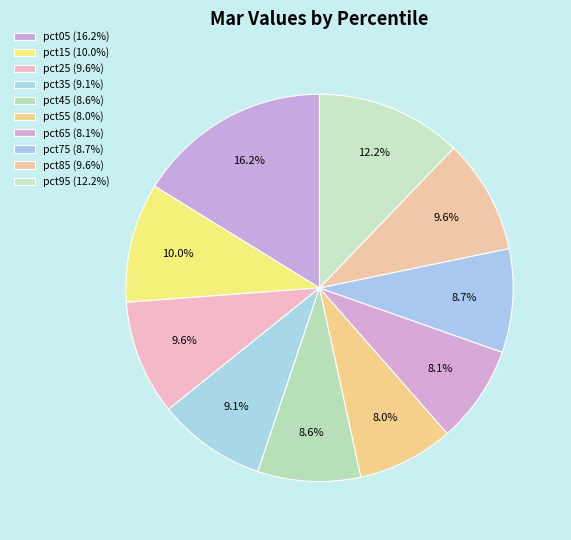

Do pct45 and pct75 together represent more than half of the pie?

No